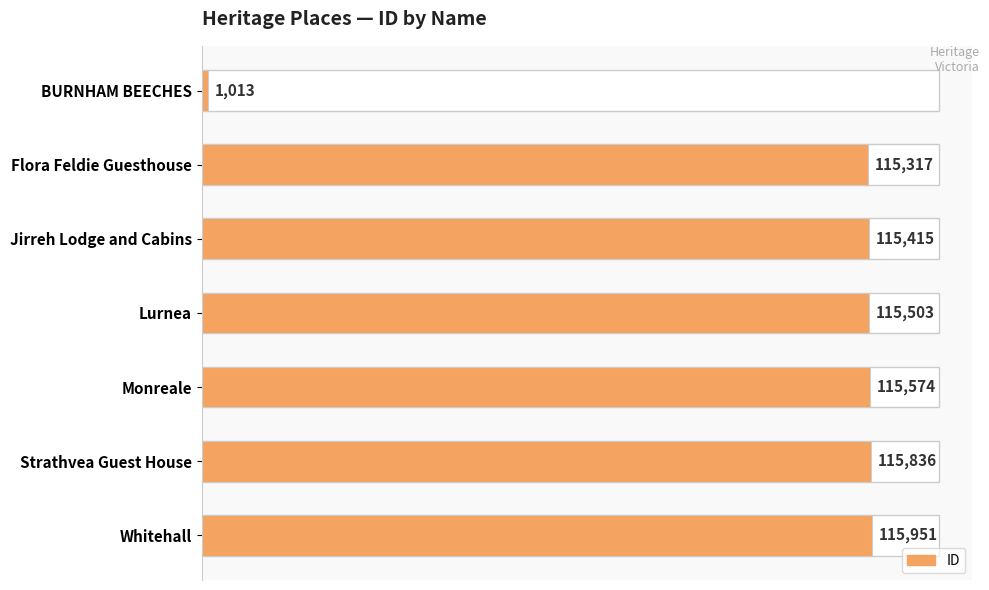

How many bars are there in total?

7